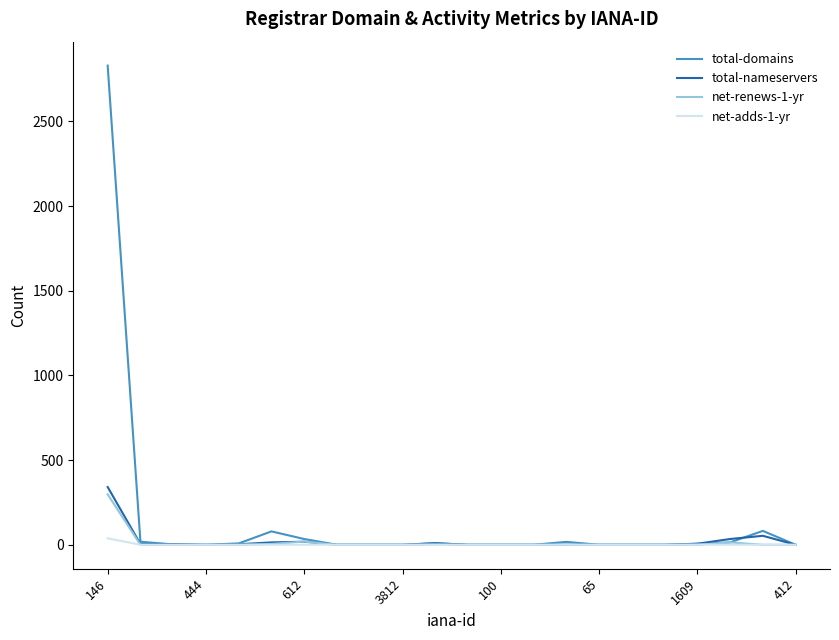

Which series has the widest spread of values?

total-domains